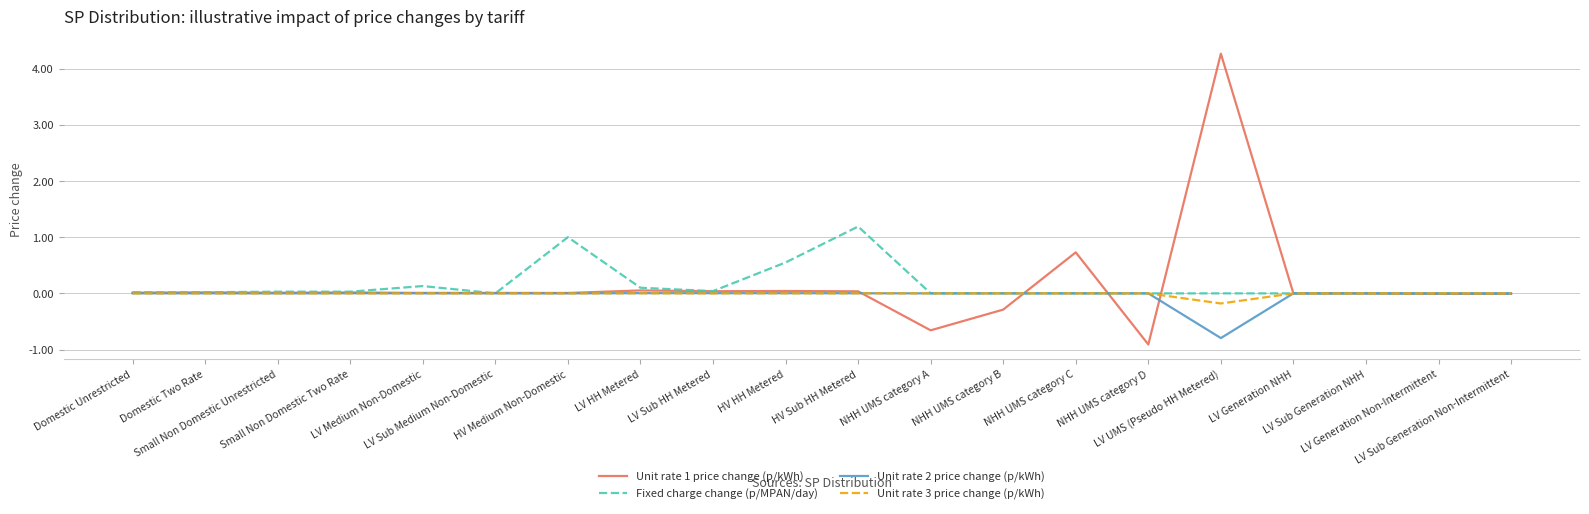

Count the number of data series in this chart.

4